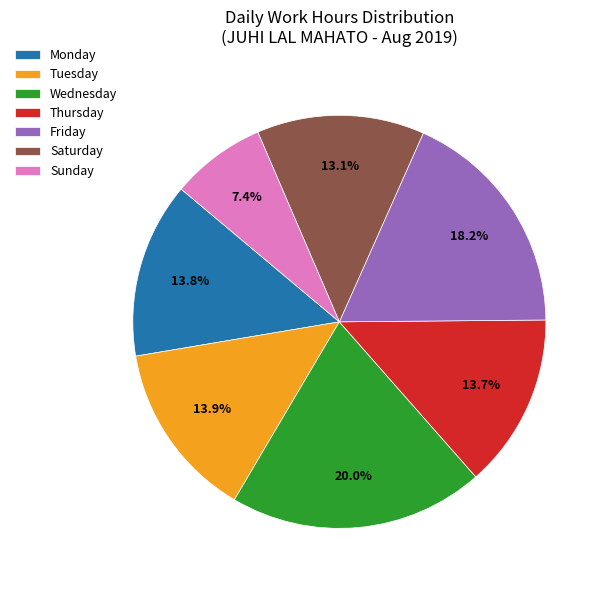

To the nearest percent, what is the difference between the largest and smallest slice percentages?

13%